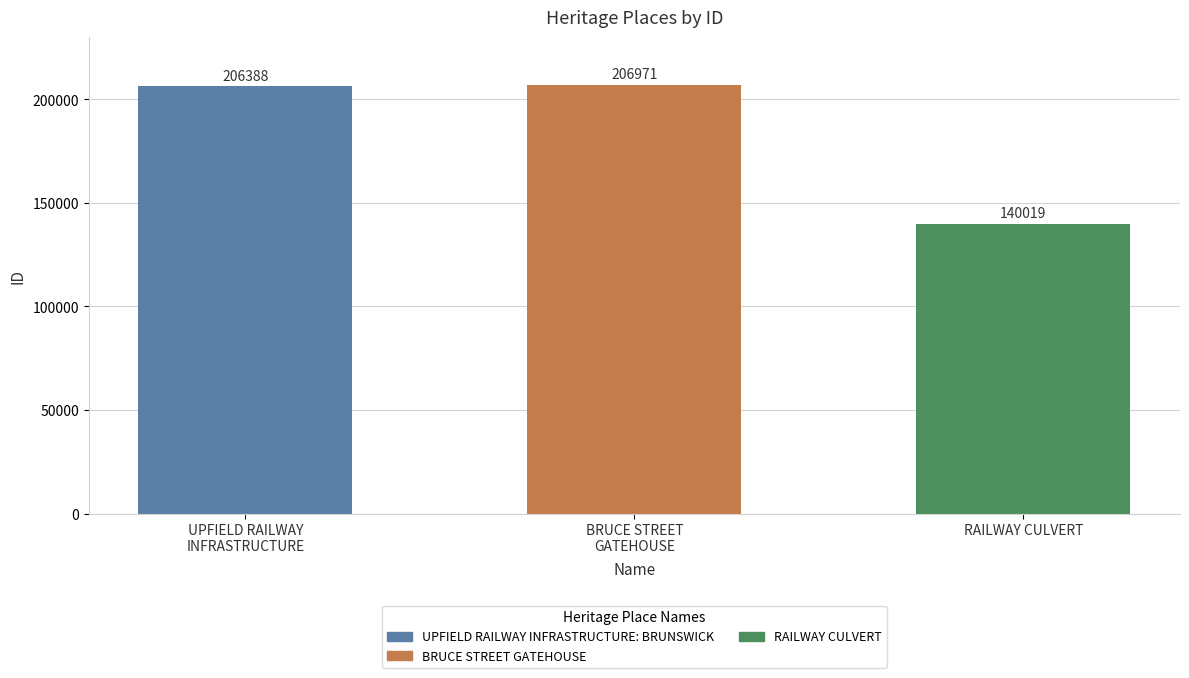

How many bars are there in total?

3